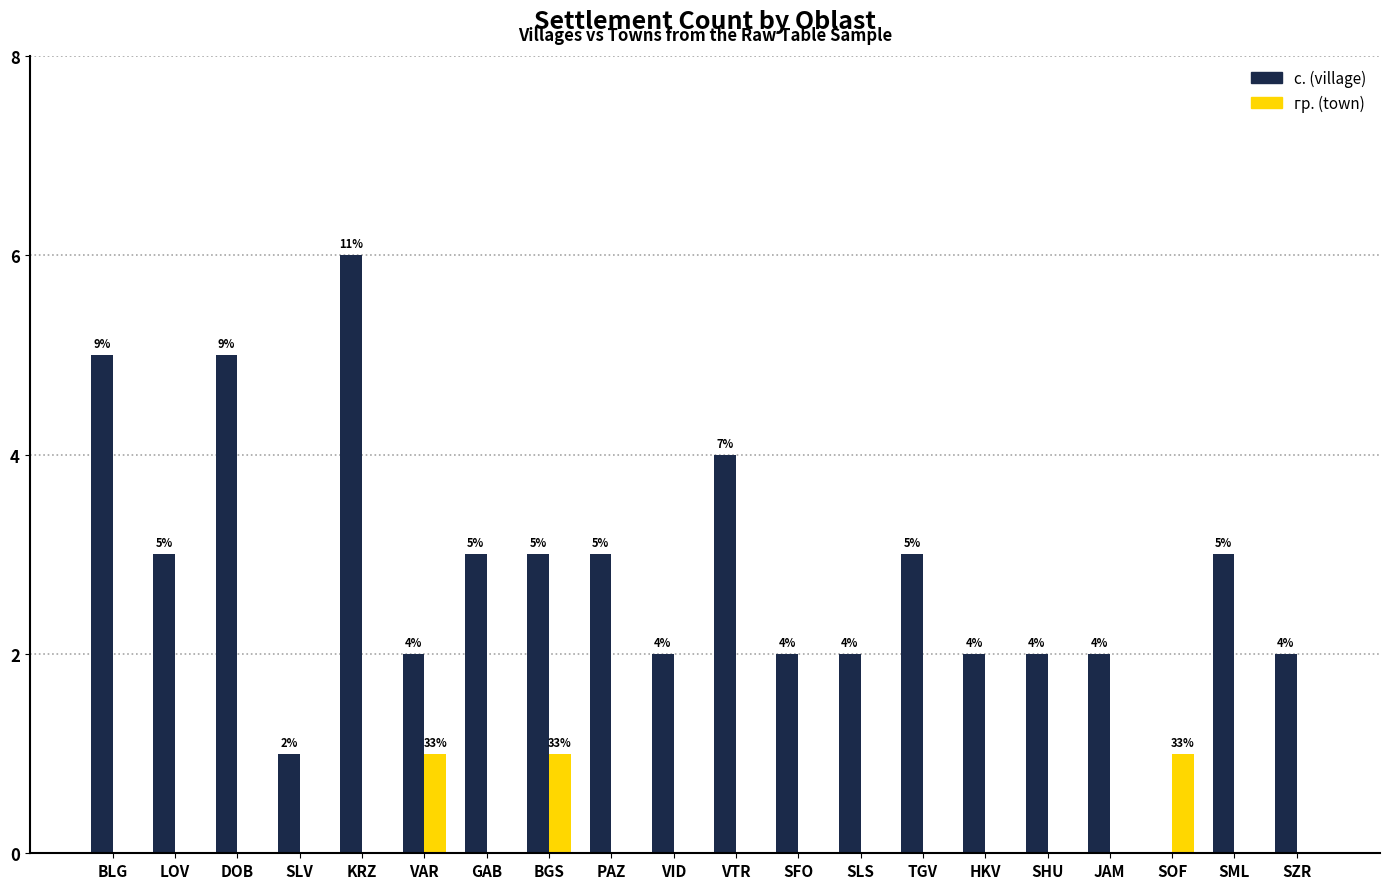

How many с. (village) values are between 2 and 3?

14